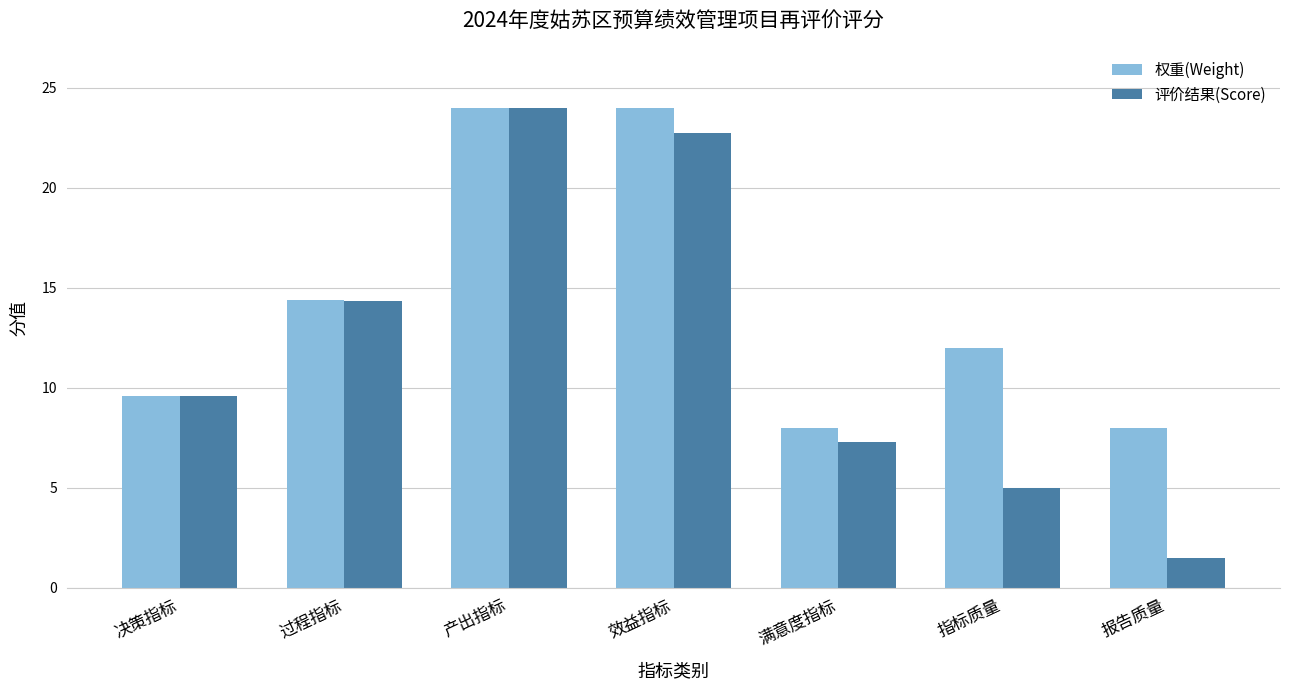

At how many categories does at least one series exceed 19?

2